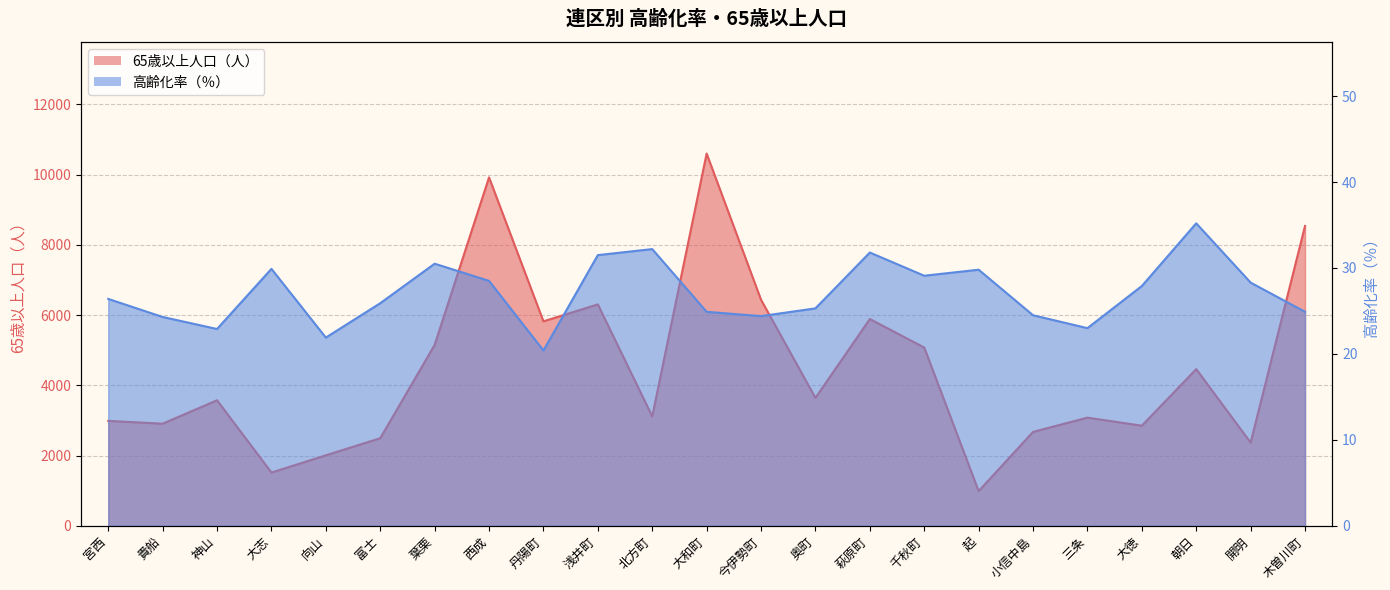

The value of 65歳以上人口（人） at 大徳 is 2850.0. True or false?

True